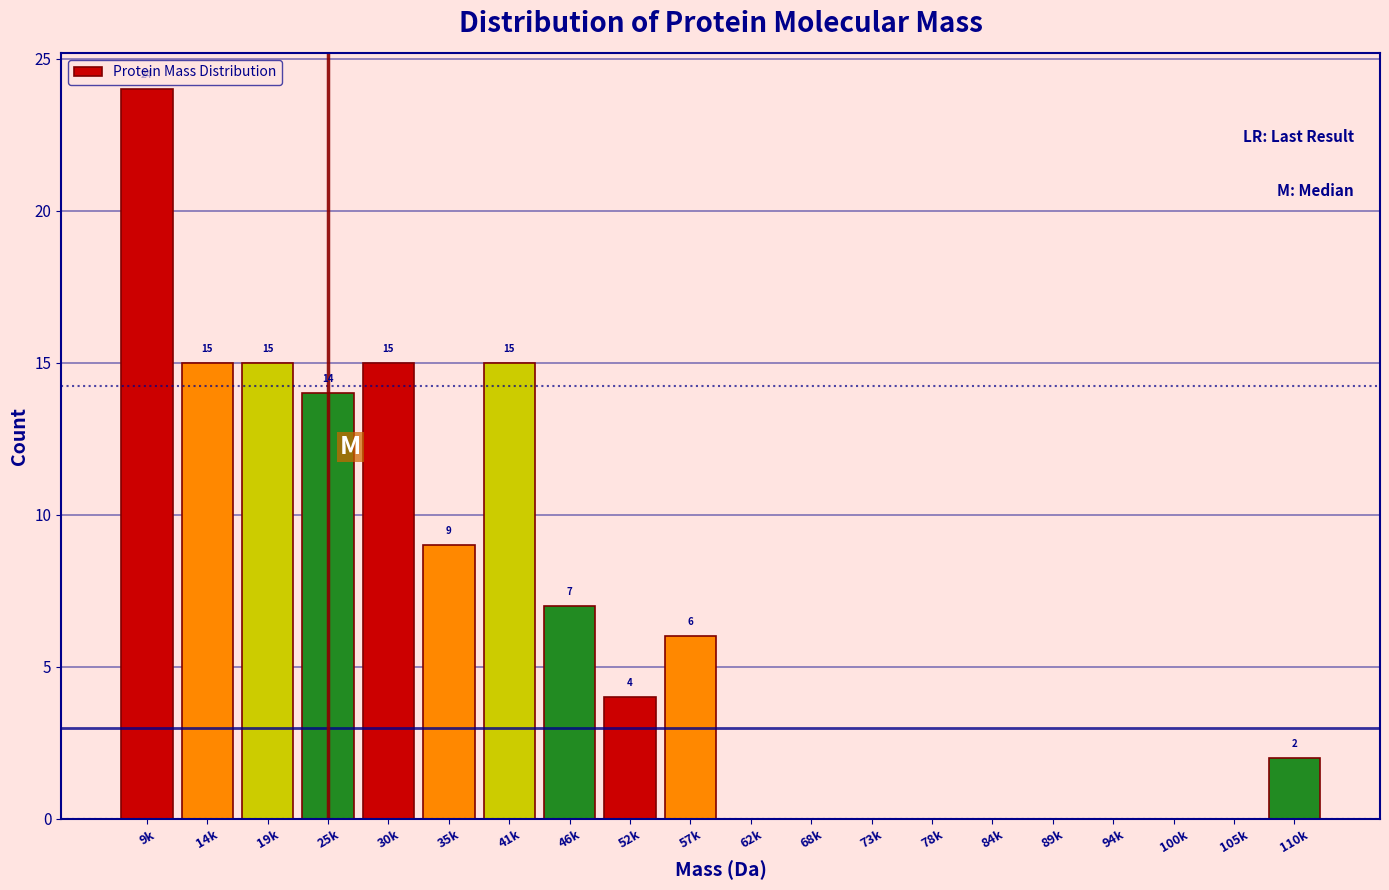

Reading right to left, what are all the values shown in this chart?

110k=2	105k=0	100k=0	94k=0	89k=0	84k=0	78k=0	73k=0	68k=0	62k=0	57k=6	52k=4	46k=7	41k=15	35k=9	30k=15	25k=14	19k=15	14k=15	9k=24